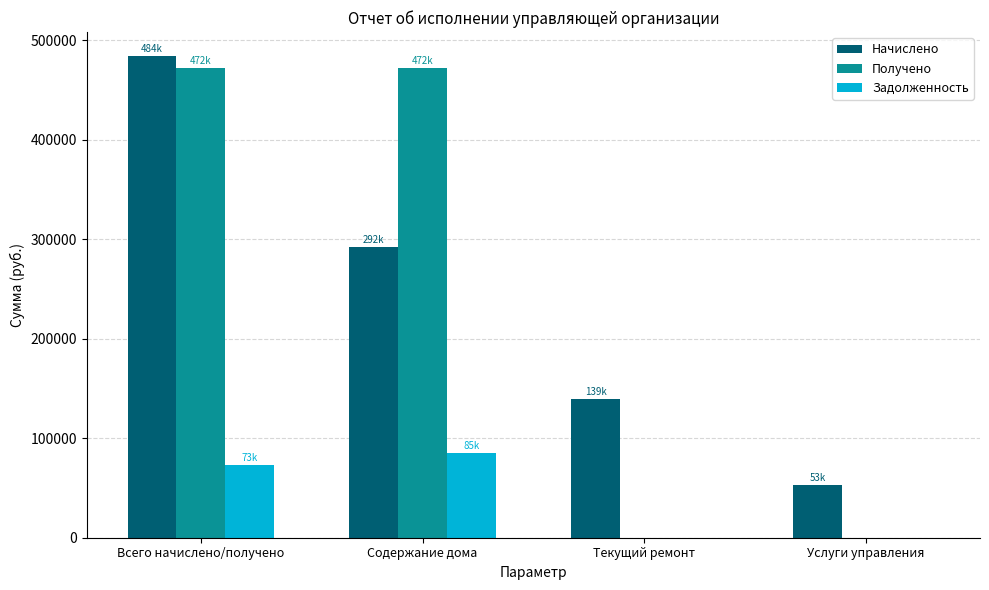

At which category is the sum across all series the highest?

Всего начислено/получено